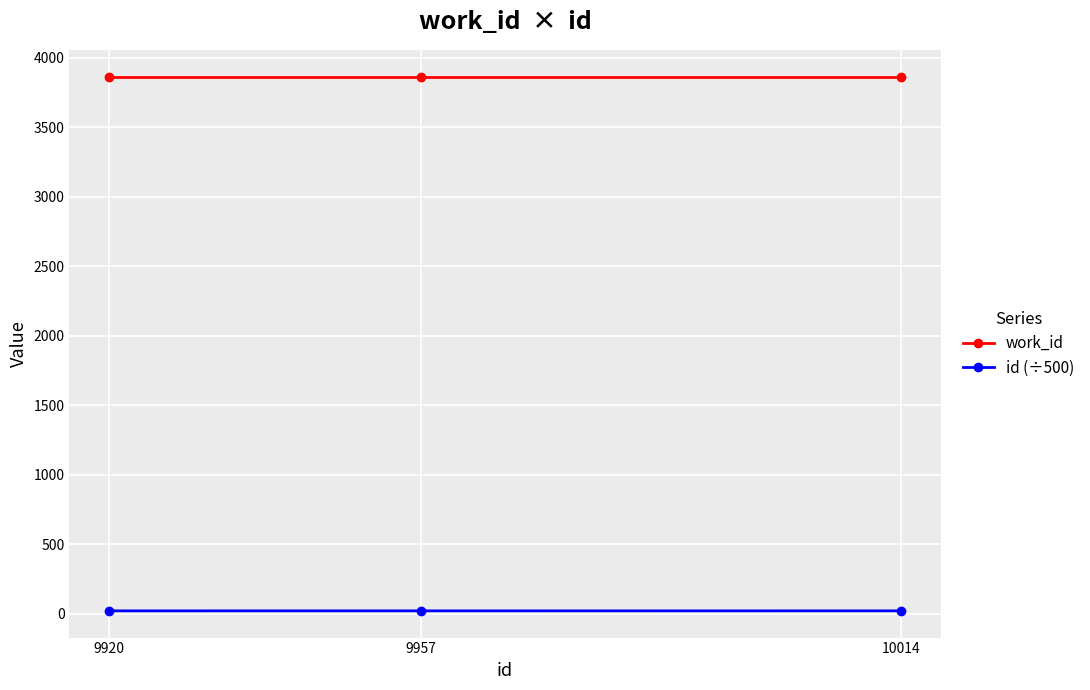

List the series in order of their peak value, highest first.

work_id, id (÷500)